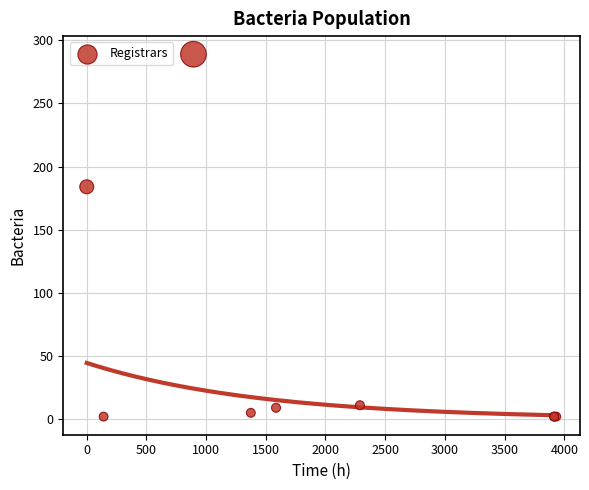

What Y value in the scatter plot is closest to 145?

184